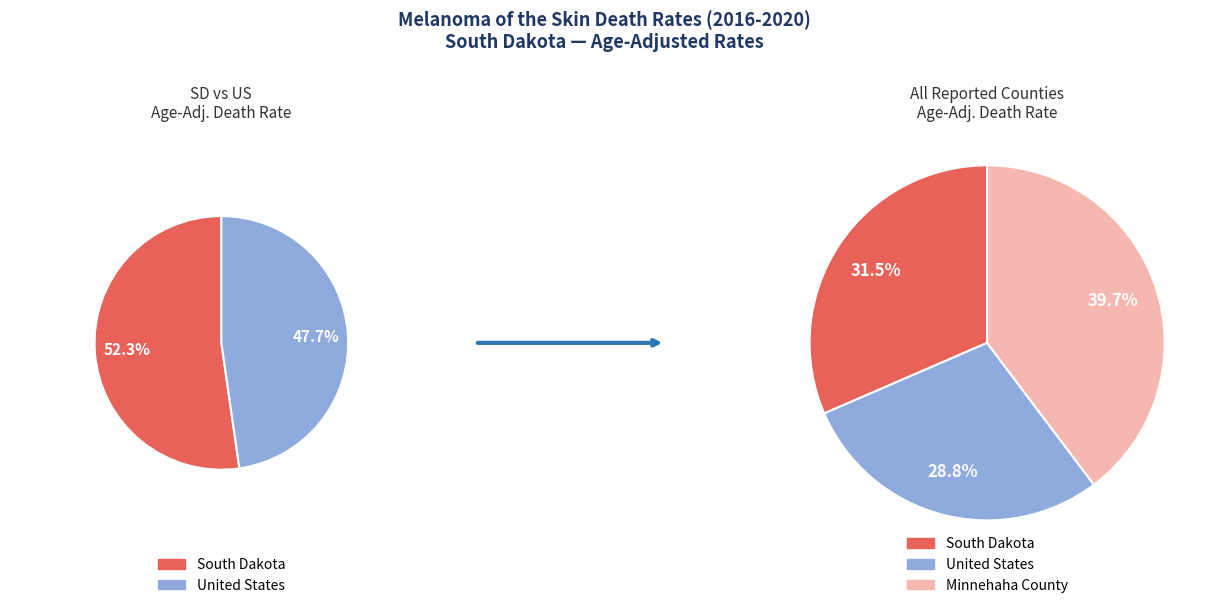

What percentage is the South Dakota slice, to the nearest percent?

32%